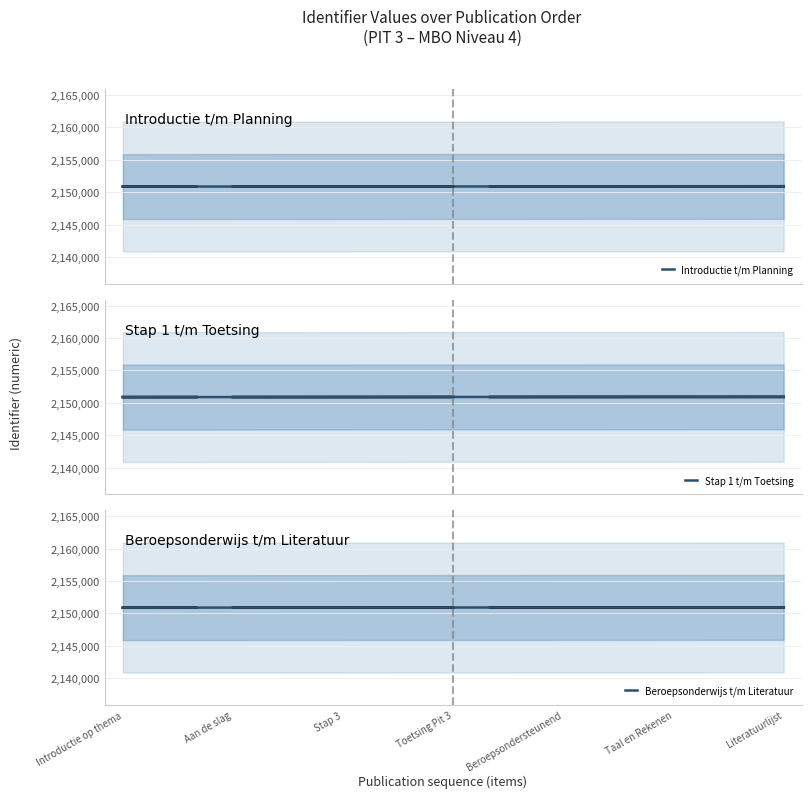

How many categories are shown in the chart?

19